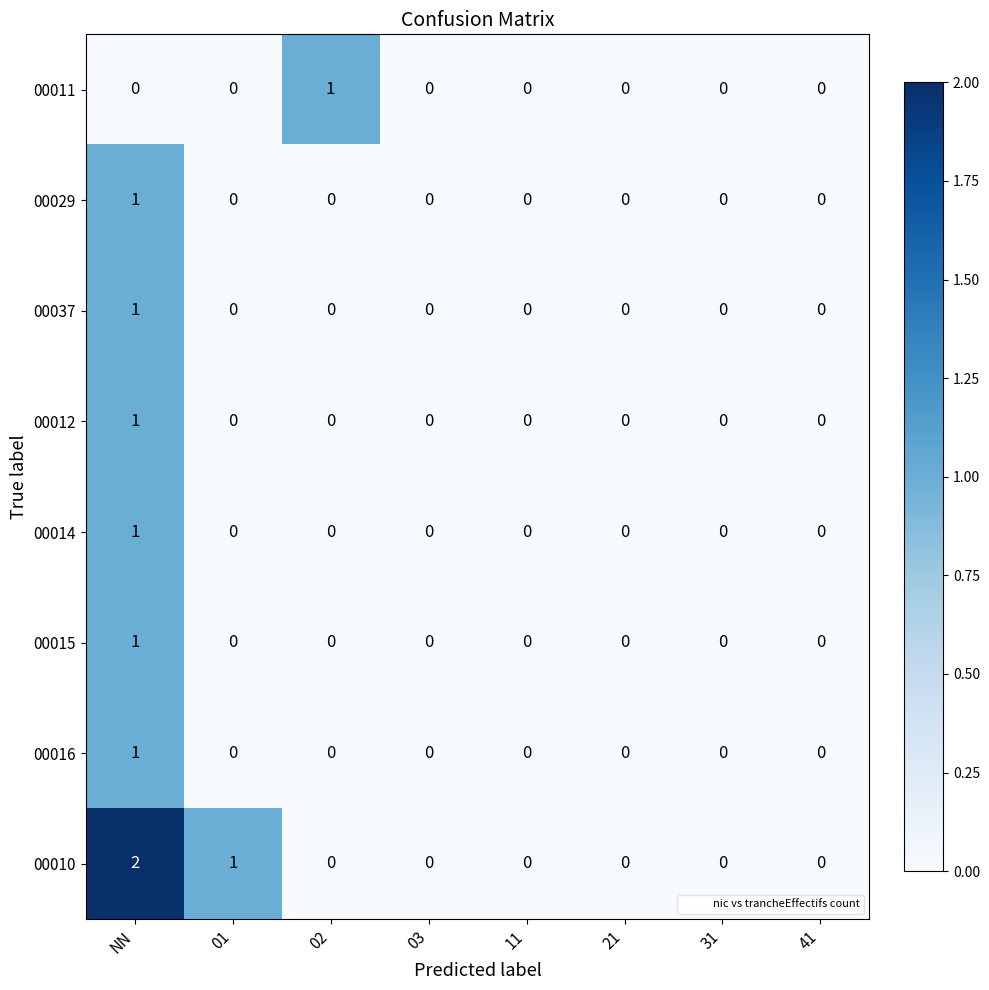

How many 00029 values are between 0 and 1?

8